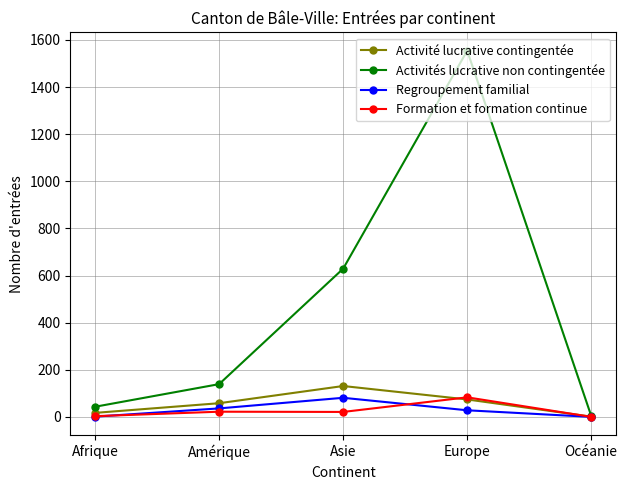

Which category has the highest value across all series?

Europe